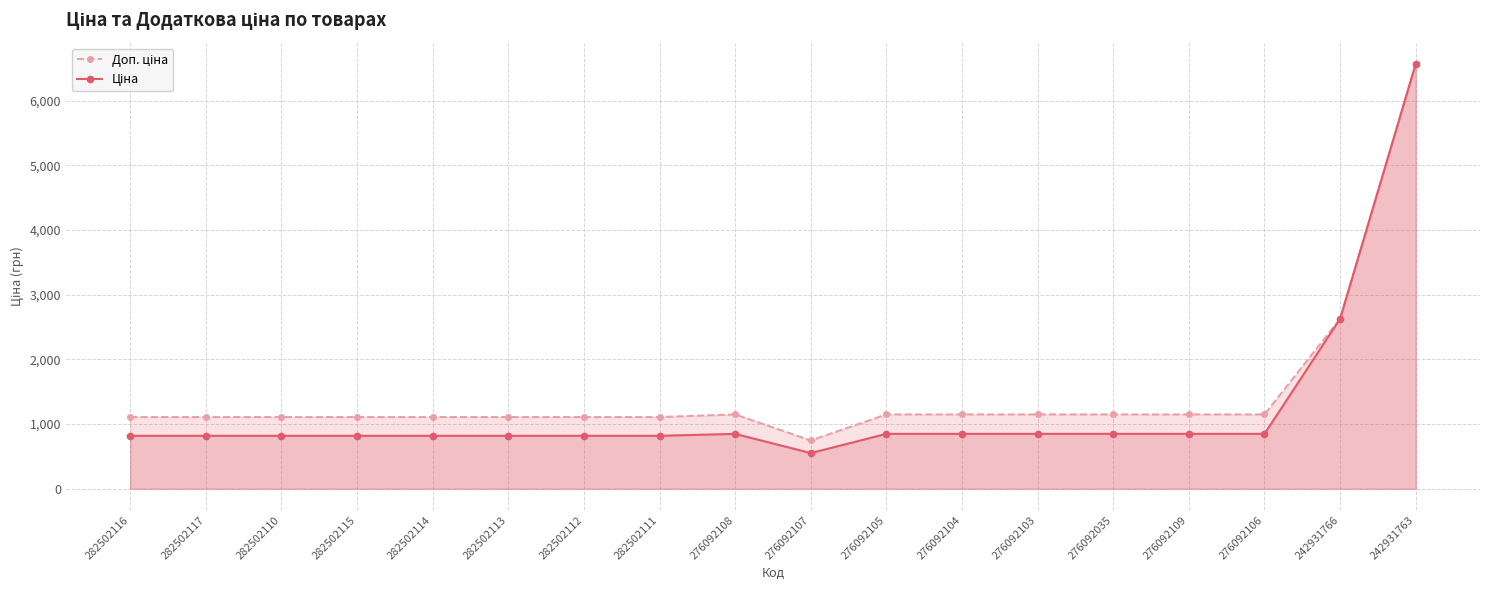

How many categories are shown in the chart?

18